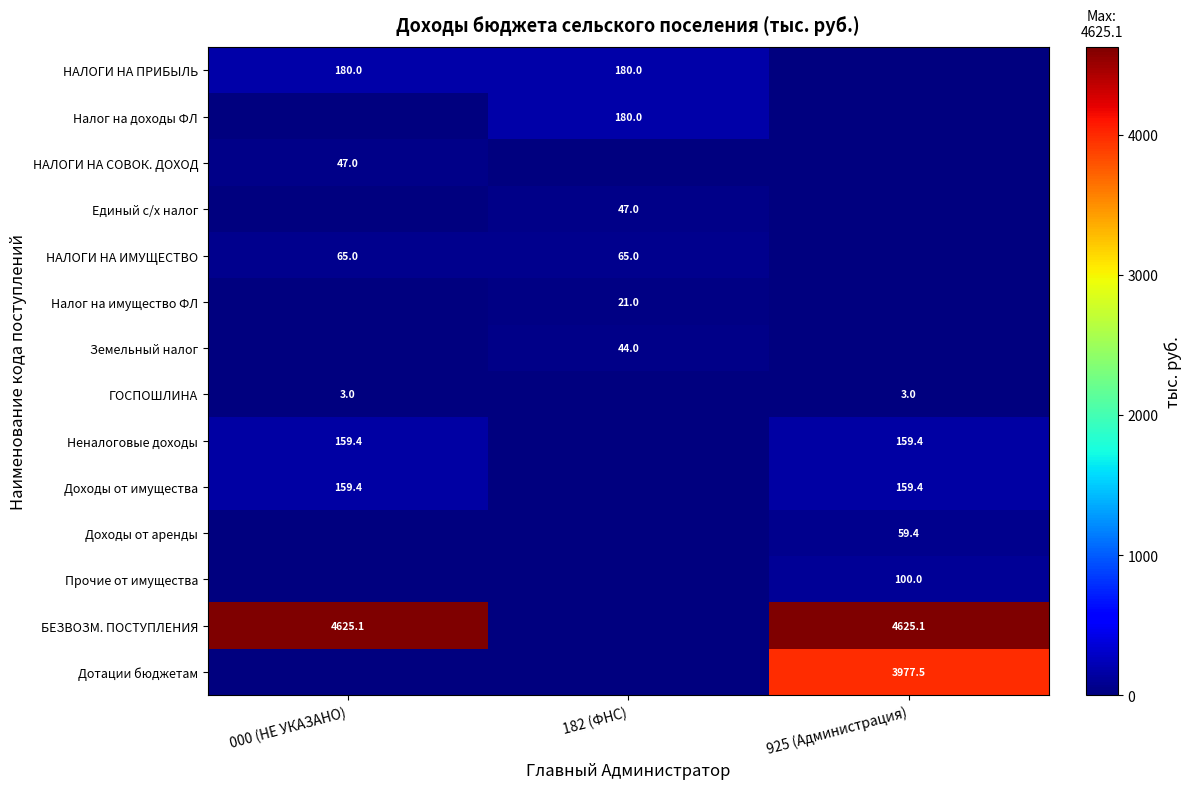

At which category is the sum across all series the highest?

925 (Администрация)